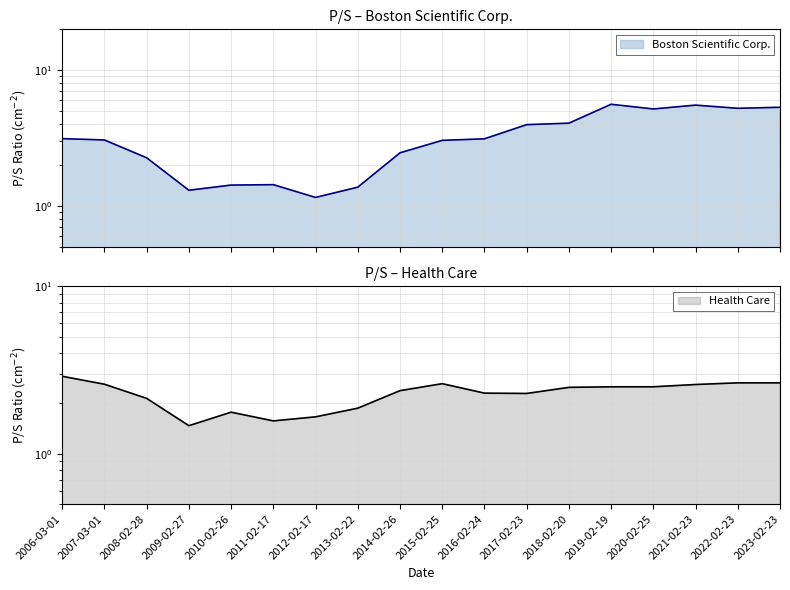

What is the value of the Boston Scientific Corp. point at the 18th from the left?

5.3